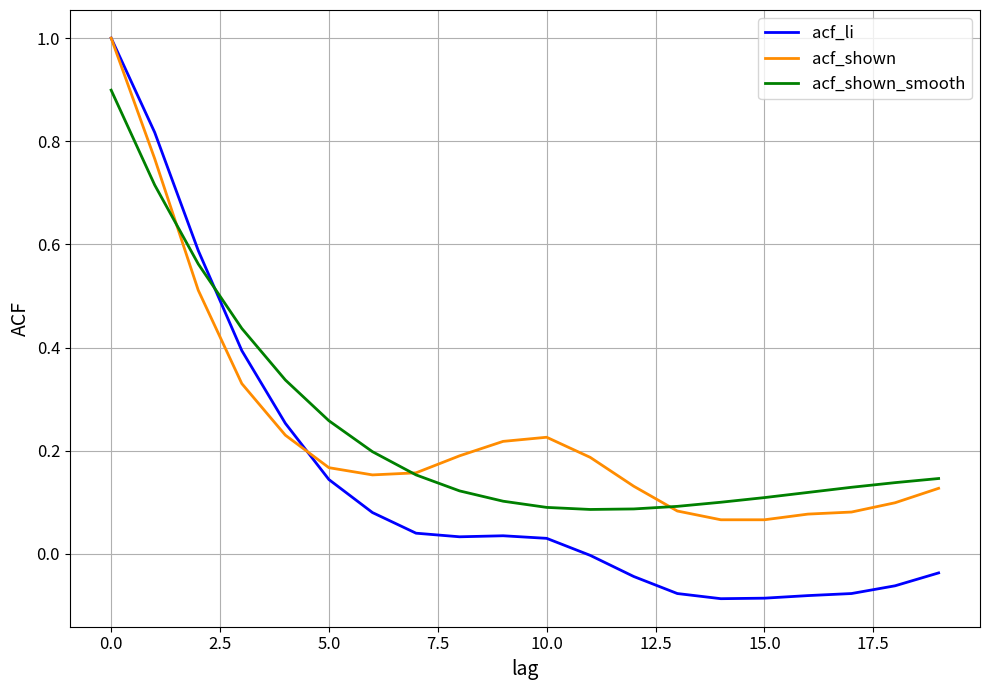

What is the highest value of the acf_li series?

1.0